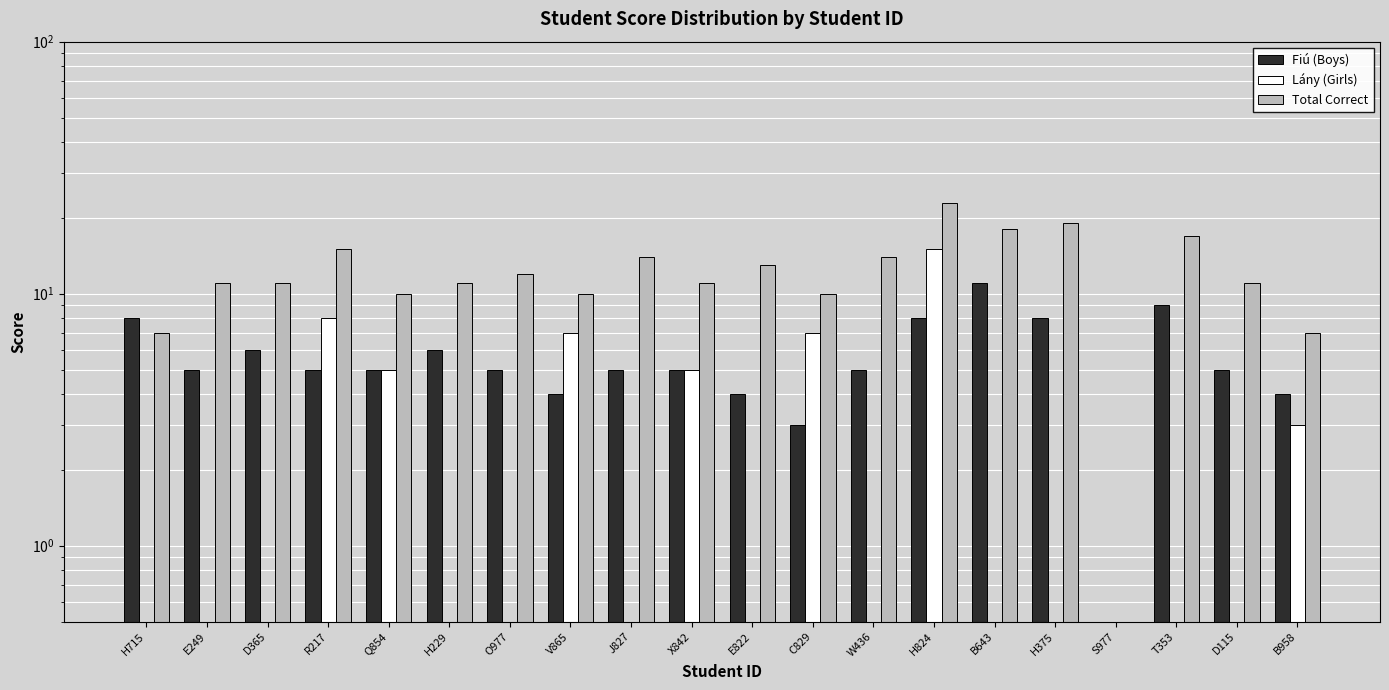

List the series in order of their peak value, highest first.

Total Correct, Lány (Girls), Fiú (Boys)